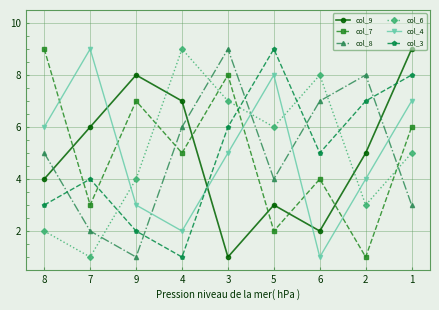

What is the difference between the col_8 values at 8 and 3?

4